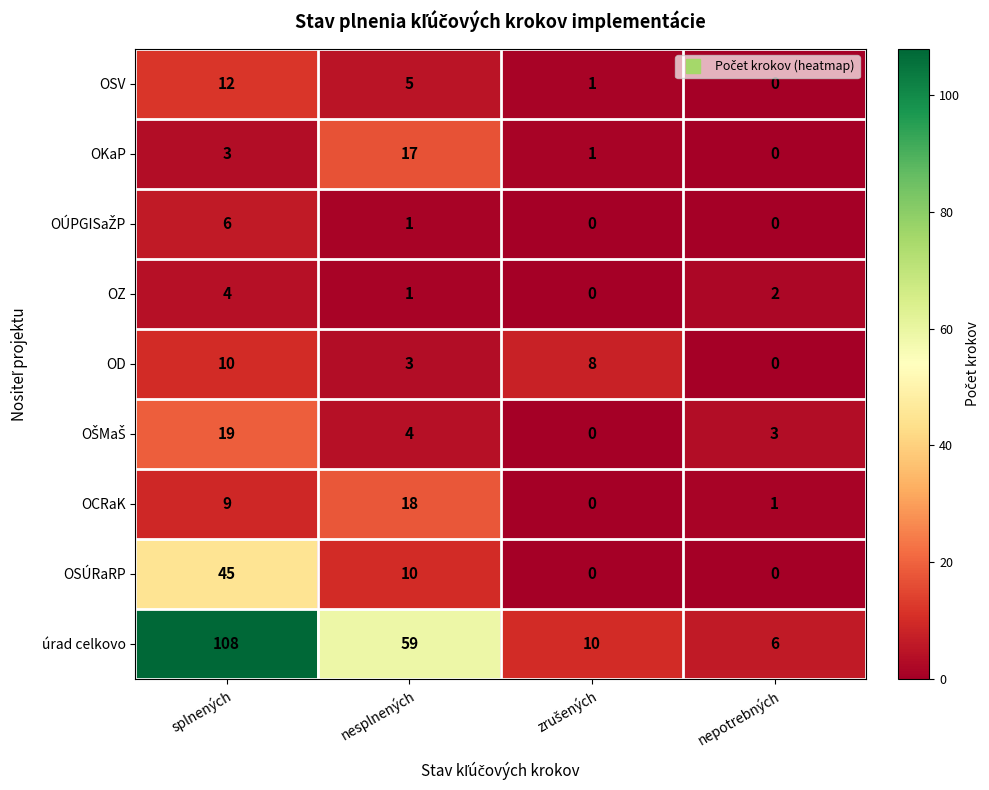

The value of OSV at splnených is 12. True or false?

True